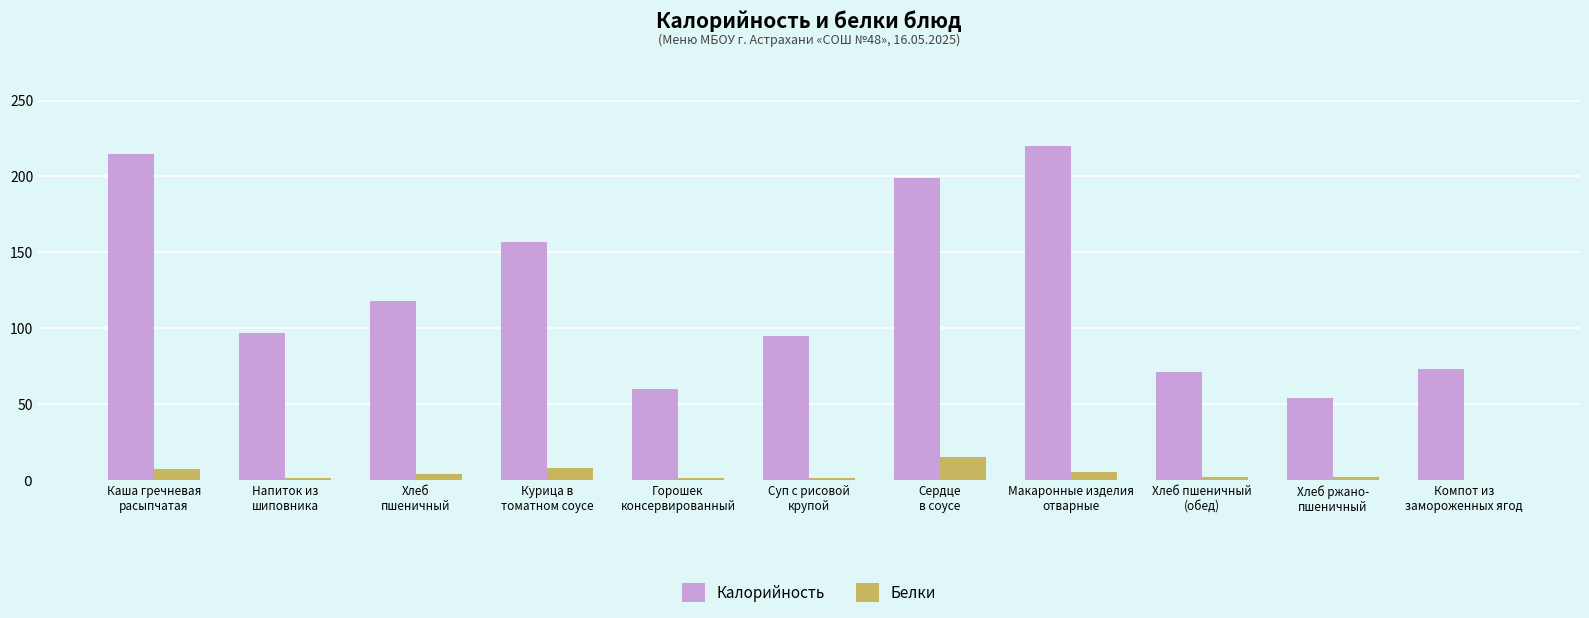

What is the value of the Белки bar at the 3rd from the left?

4